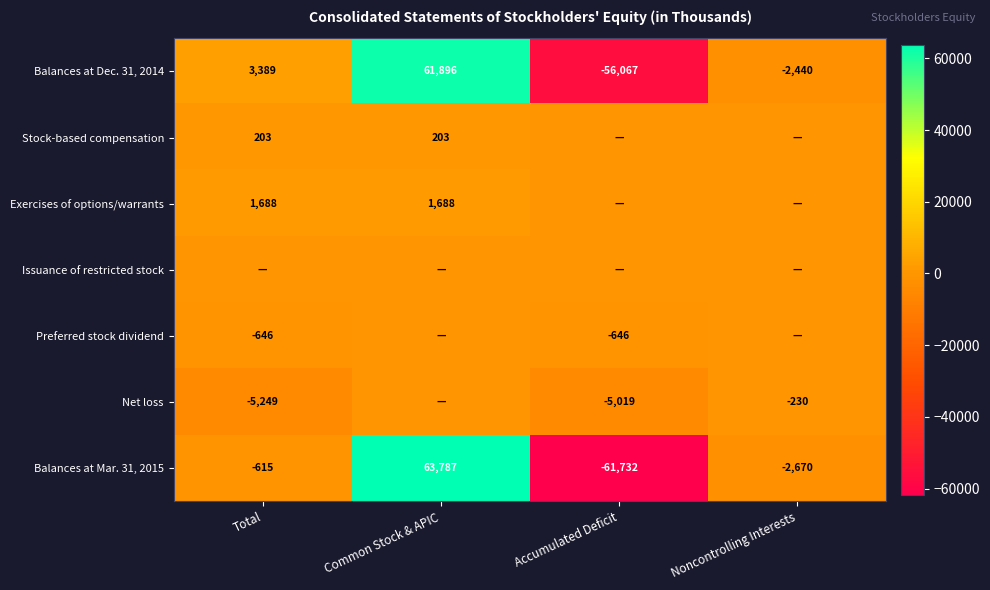

What value does the Balances at Mar. 31, 2015 series have at Total?

-615